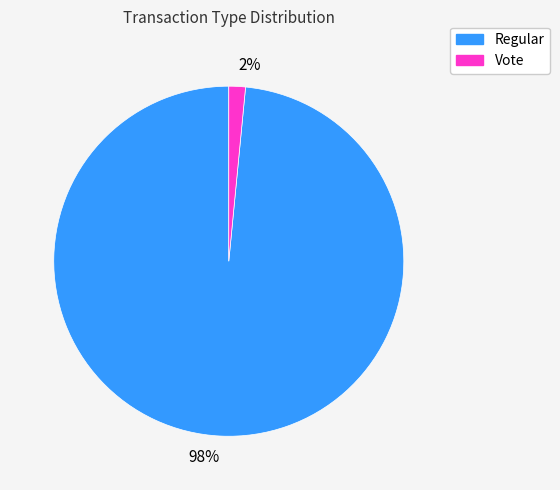

True or false: 98% accounts for 93% of the total.

False